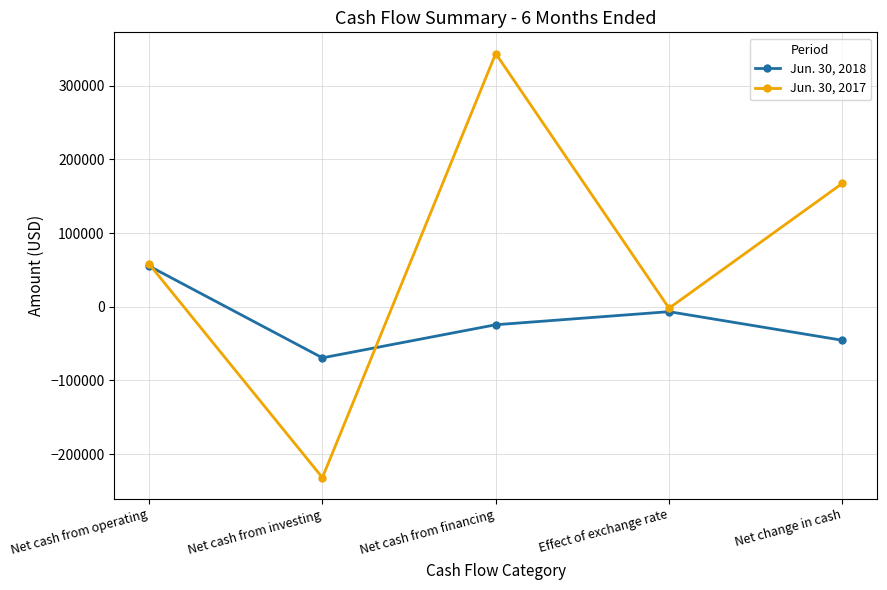

What is the label of the 5th point from the right?

Net cash from operating